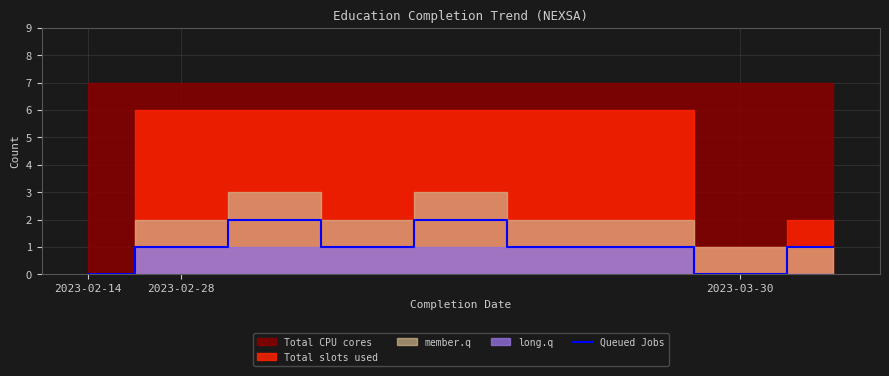

True or false: Queued Jobs has a value of -1 at 2023-03-30.

False